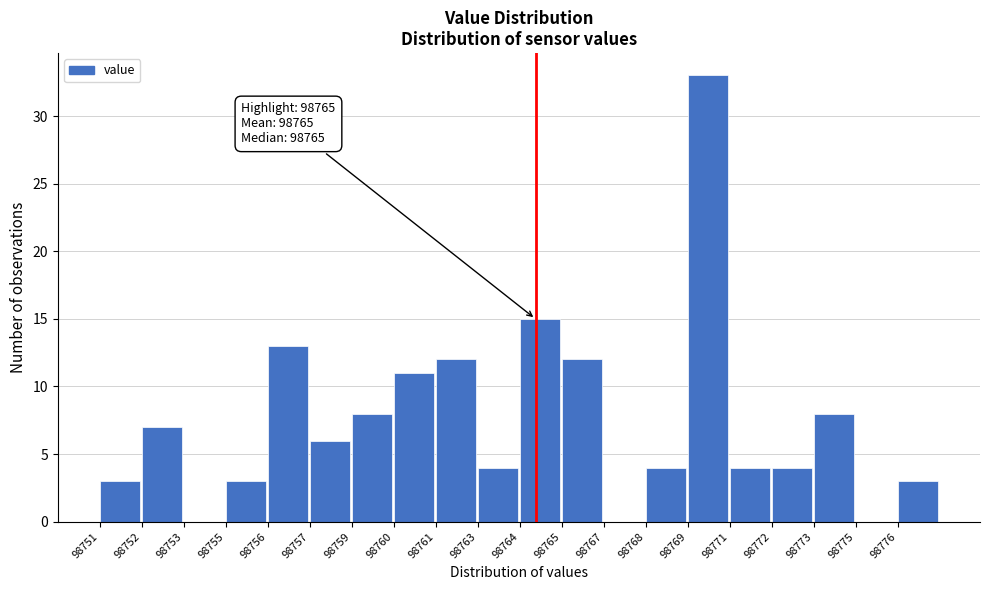

Reading left to right, what are all the values shown in this chart?

98751=3	98752=7	98753=0	98755=3	98756=13	98757=6	98759=8	98760=11	98761=12	98763=4	98764=15	98765=12	98767=0	98768=4	98769=33	98771=4	98772=4	98773=8	98775=0	98776=3